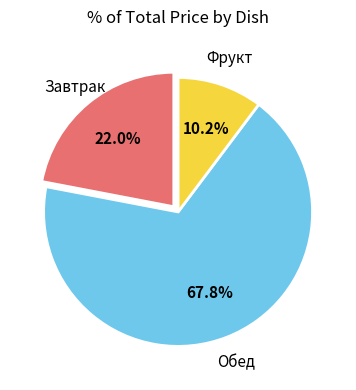

To the nearest percent, what is the difference between the largest and smallest slice percentages?

58%